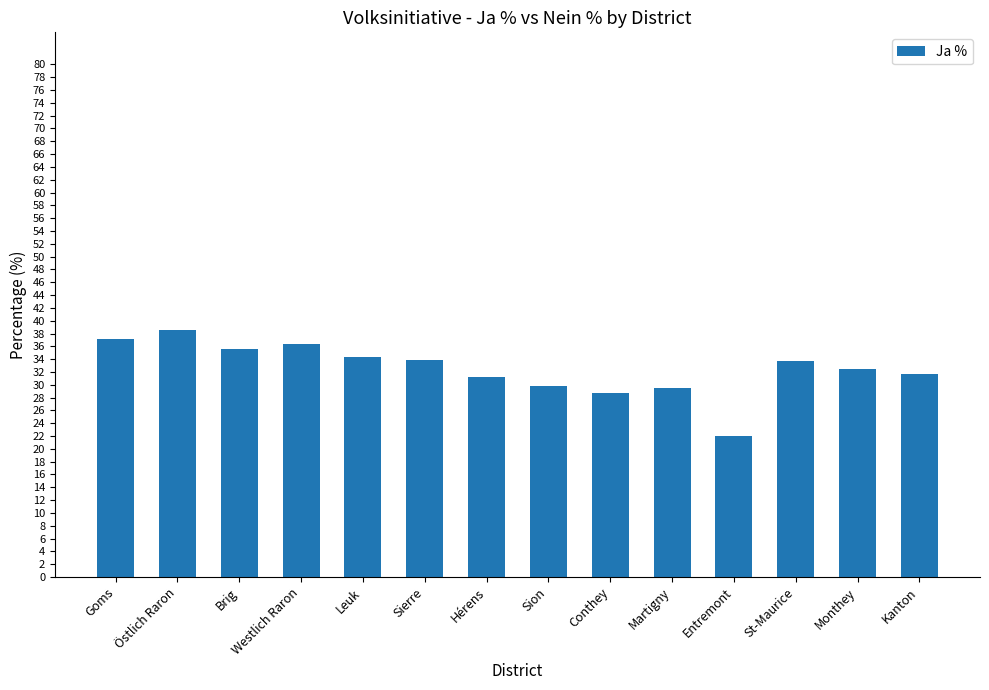

What is the smallest value displayed?

22.0